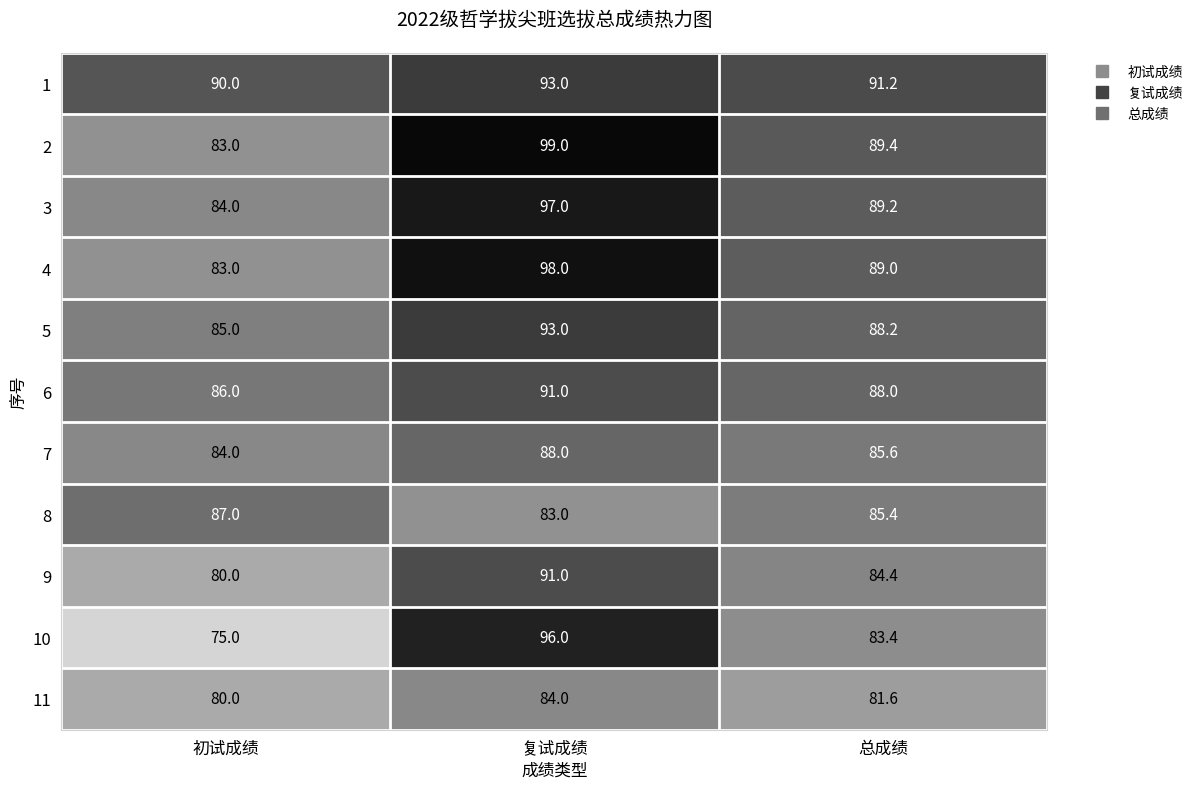

The value of 8 at 总成绩 is 138.4. True or false?

False